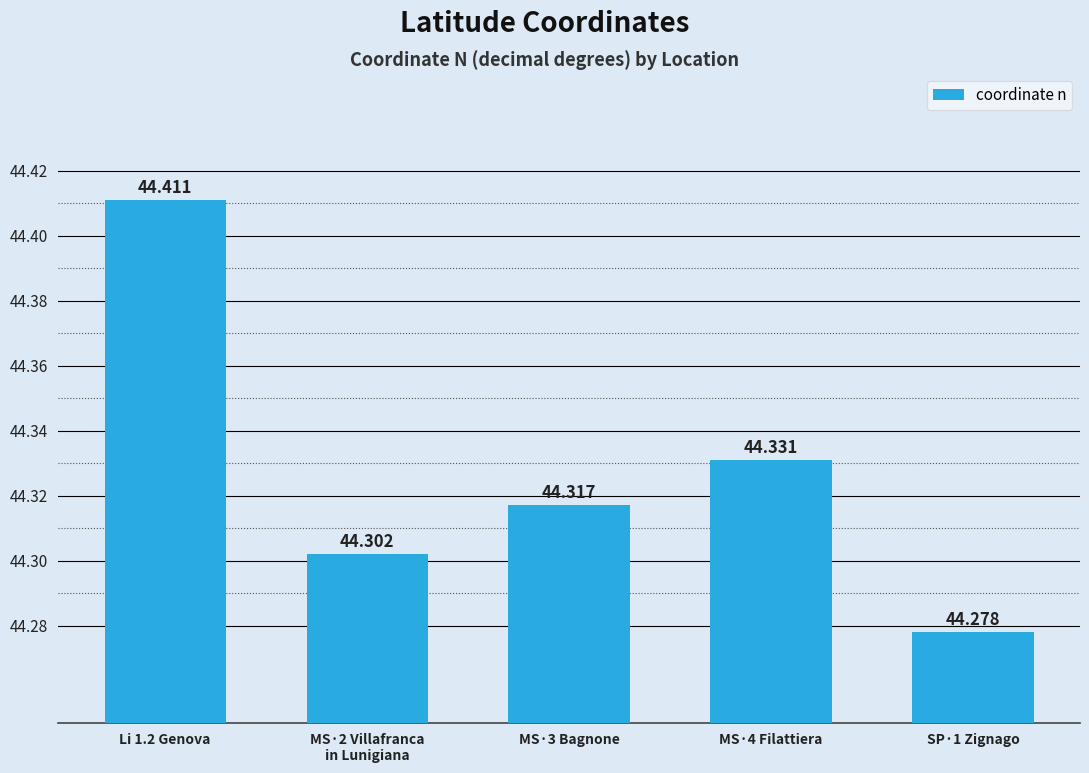

What is the label of the 3rd bar from the right?

MS·3 Bagnone